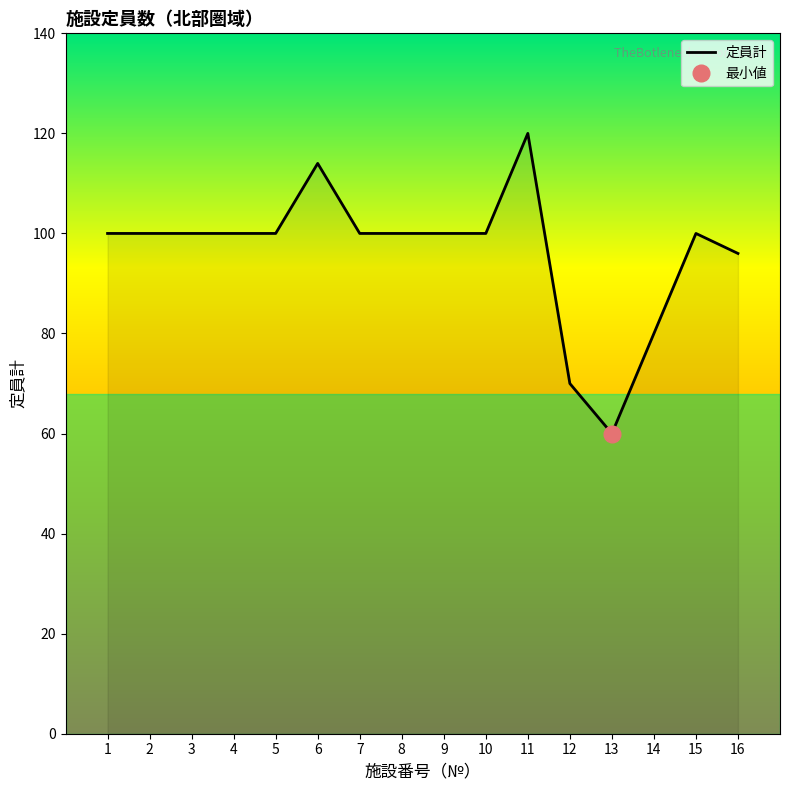

Where is the data nearest to the value 90?

16